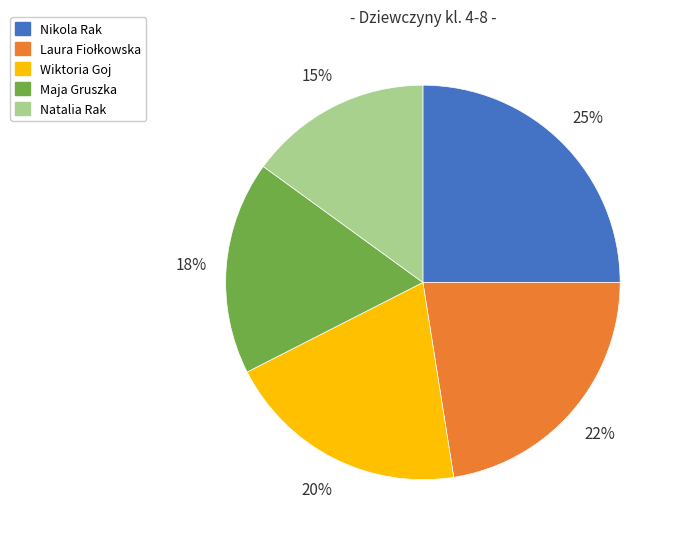

How many segments does this pie chart have?

5